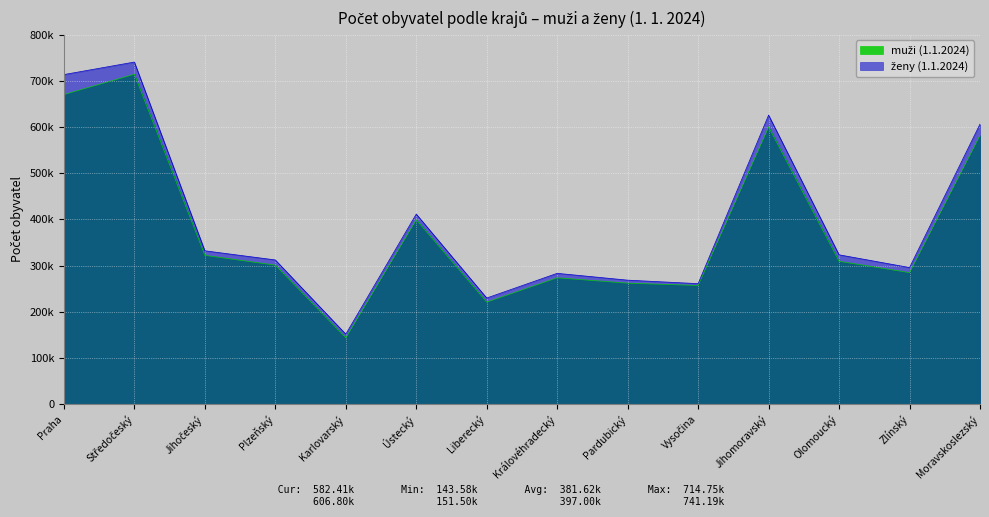

Reading right to left, transcribe all the data shown in this chart.

muži (1.1.2024): 582407	284864	309380	600541	257012	262028	273632	220938	399430	143579	301029	322338	714752	670680
ženy (1.1.2024): 606797	295880	323484	626208	260948	268532	283317	229790	411739	151498	312345	332167	741188	714052